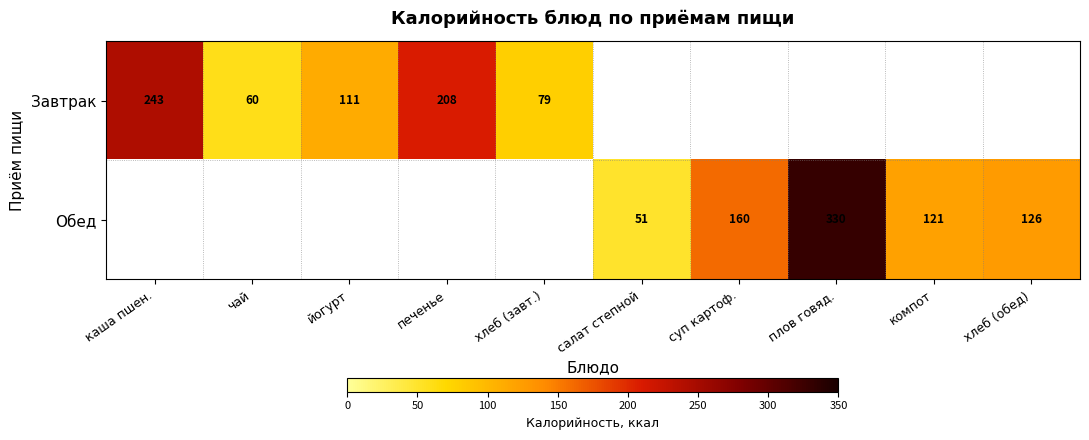

The Завтрак series shows 30 at хлеб (завт.). True or false?

False